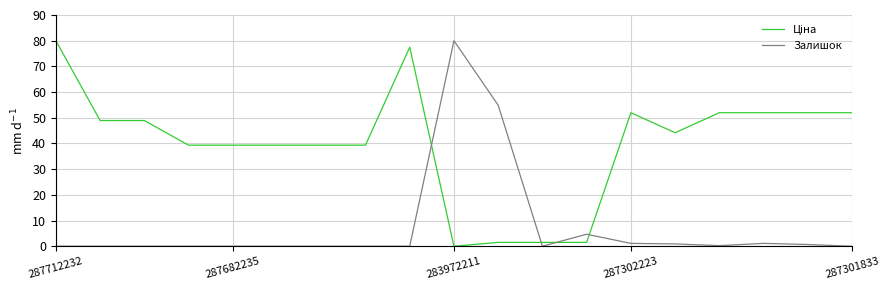

What is the maximum value shown in the chart?

80.0